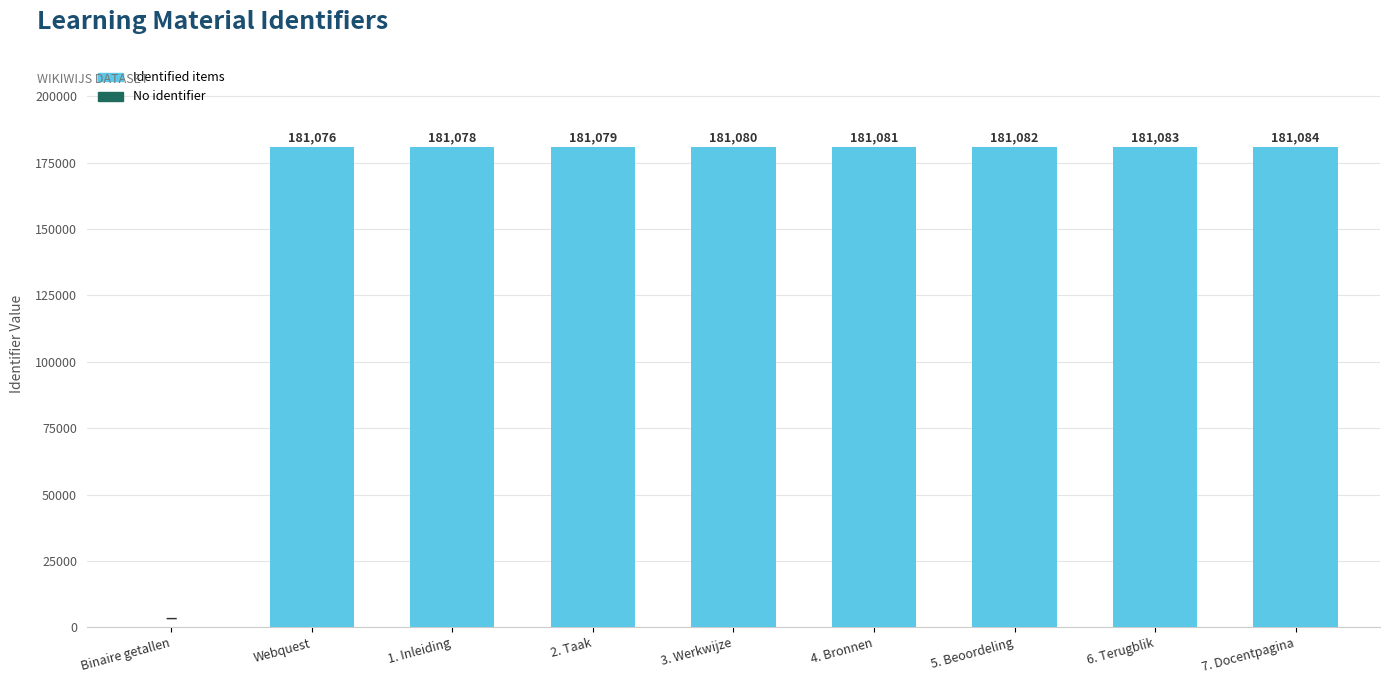

At which label is the value closest to 90542?

Webquest